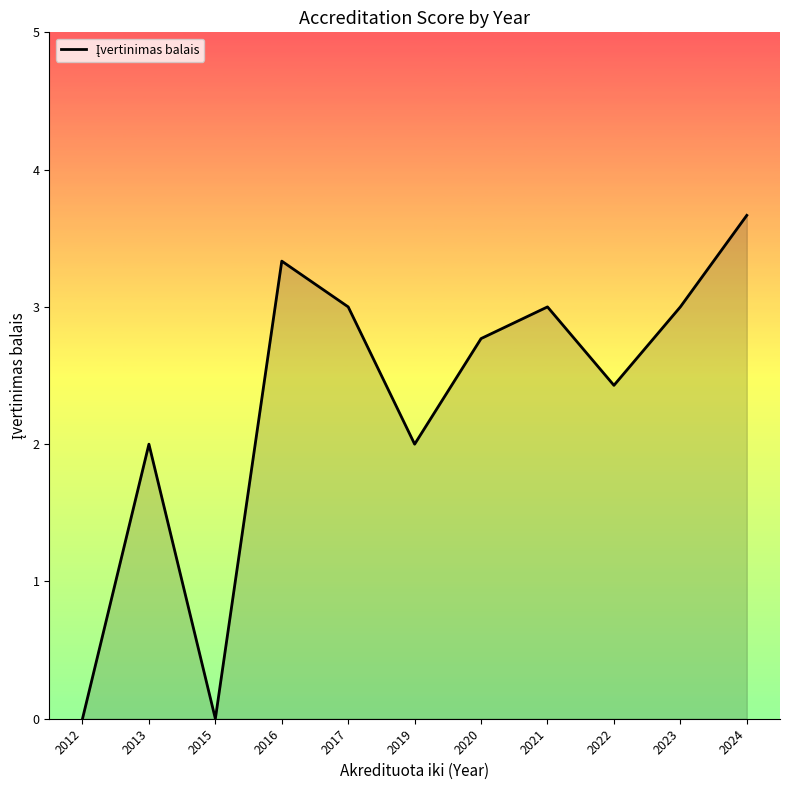

The chart shows a value of -1.9 at 2015. True or false?

False